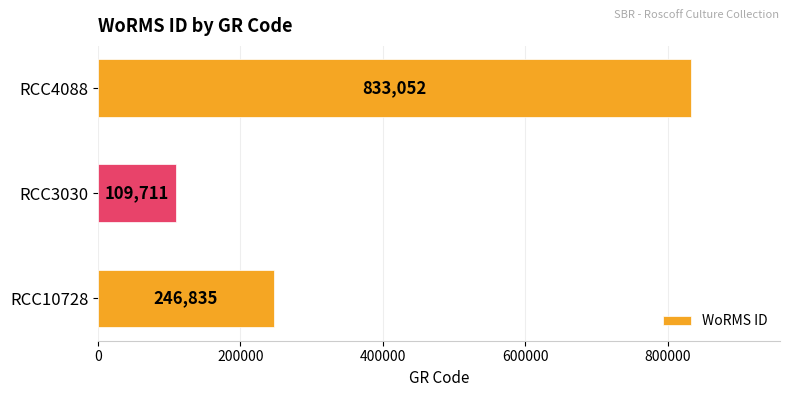

Which category has the lowest value across all series?

RCC3030